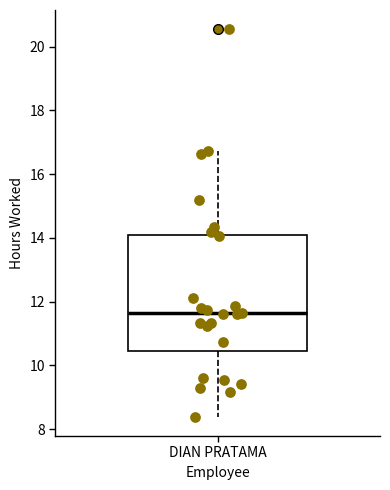

Where is the upper edge of the box for DIAN PRATAMA on the y-axis? The values are not printed on the chart, so give them approximately, as read against the axis.

14.0